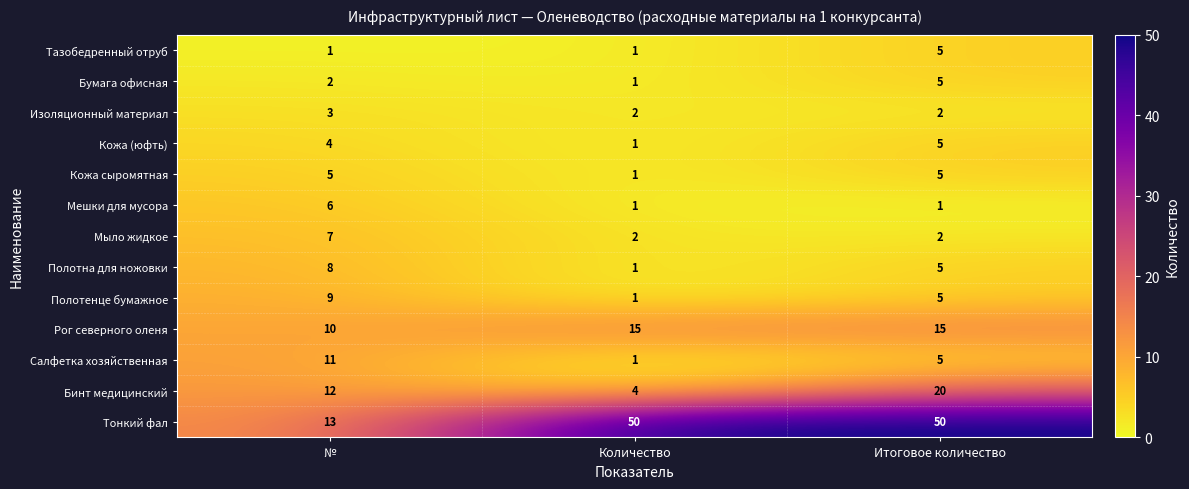

What is the sum of all Полотенце бумажное values?

15